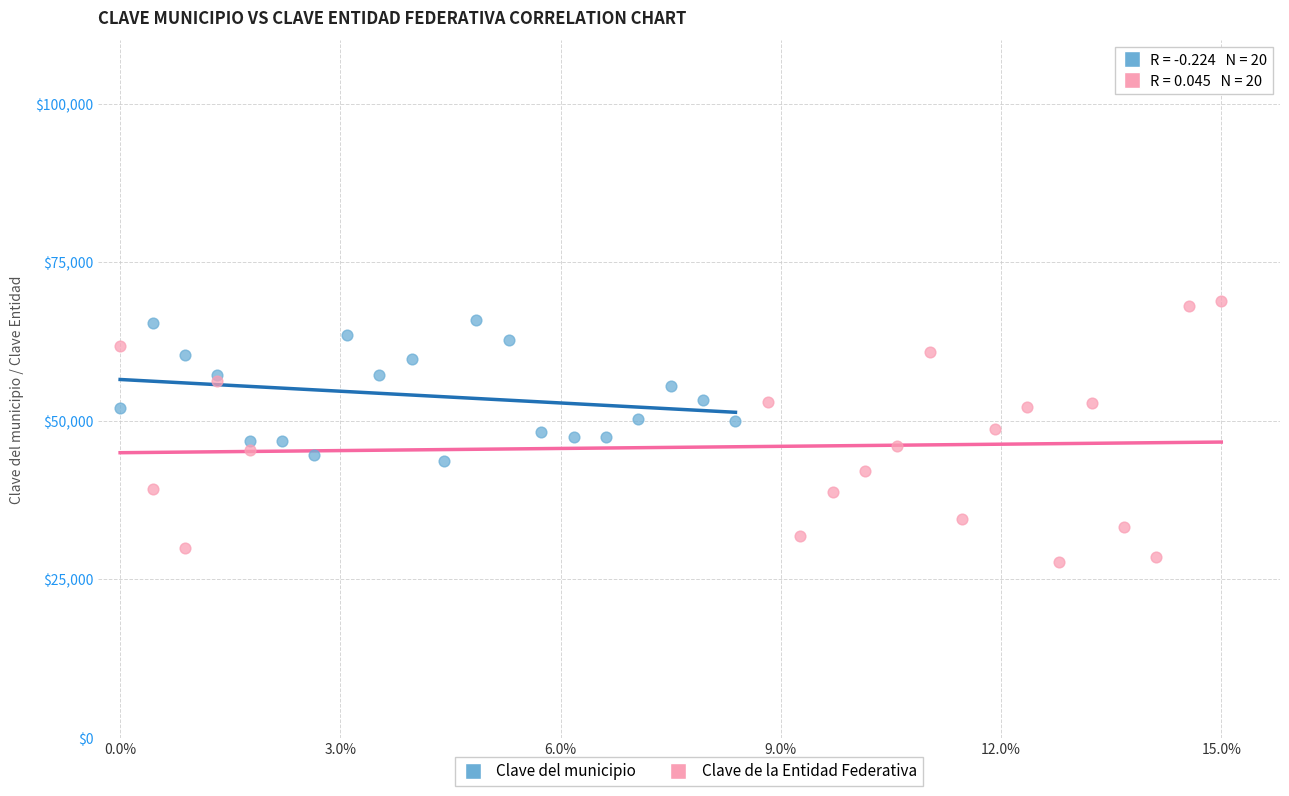

Which series has the largest Y range (max minus min)?

Clave de la Entidad Federativa